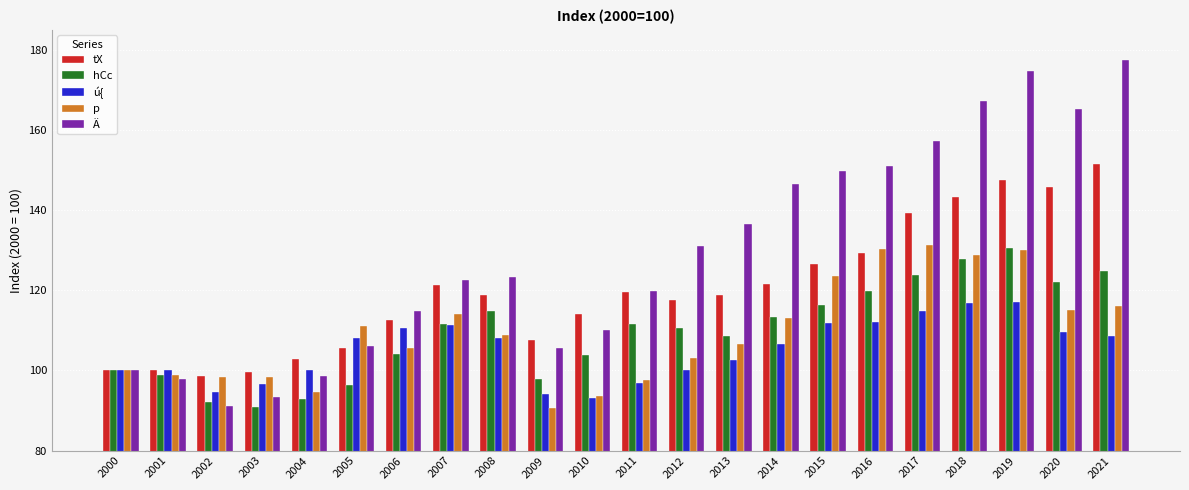

Which series has the largest total across all categories?

Ä